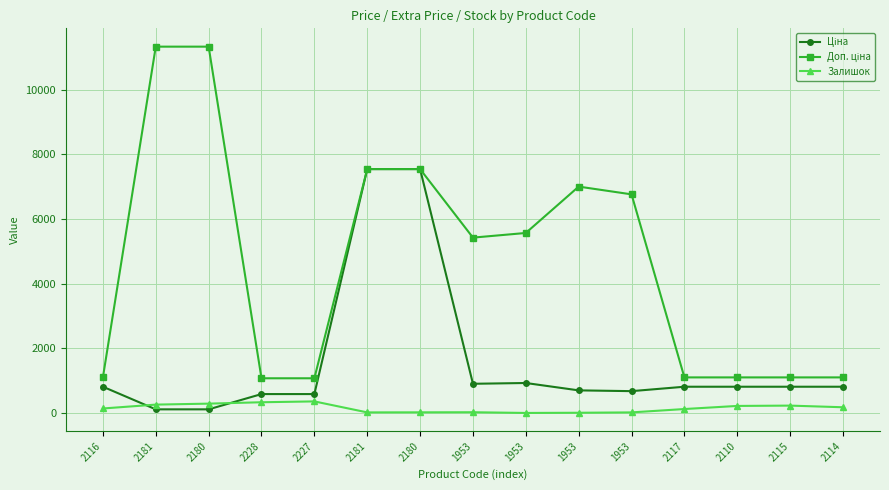

What is the sum of the Залишок values at 1953 and 2114?

197.0